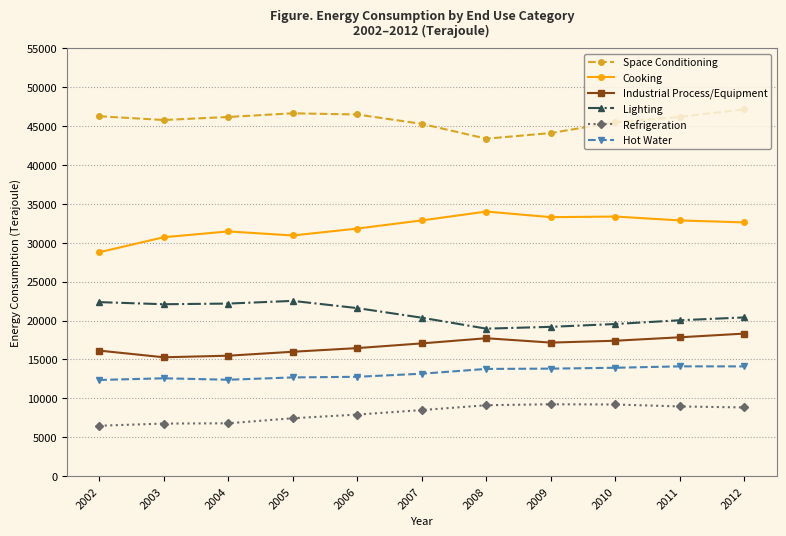

True or false: Hot Water and Cooking intersect in this chart.

False